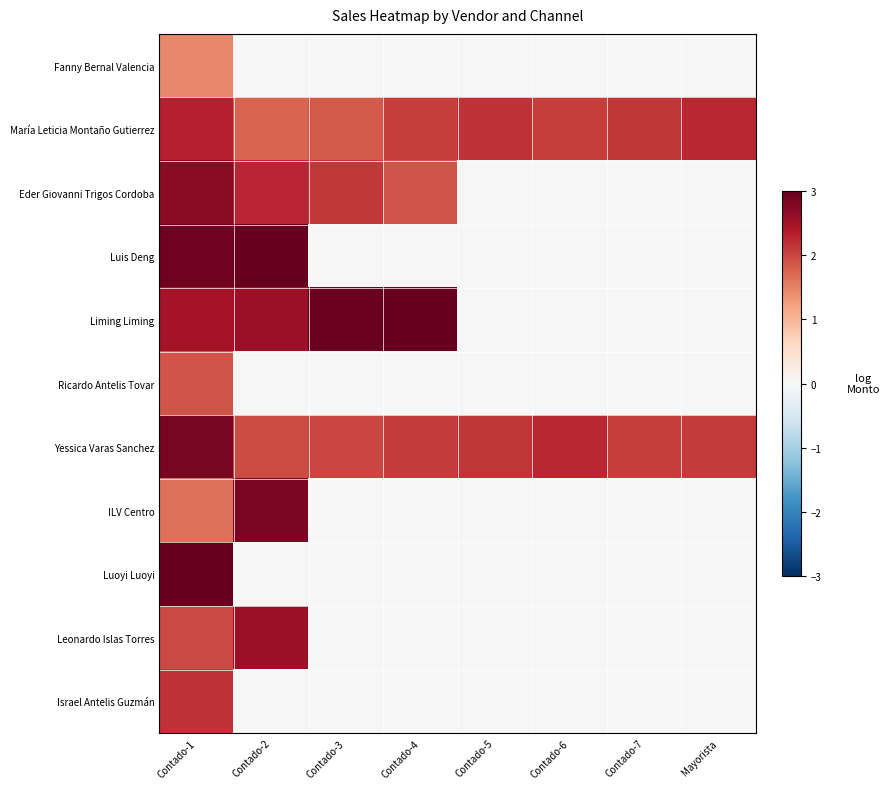

At which category does the chart reach its minimum across all series?

Contado-2